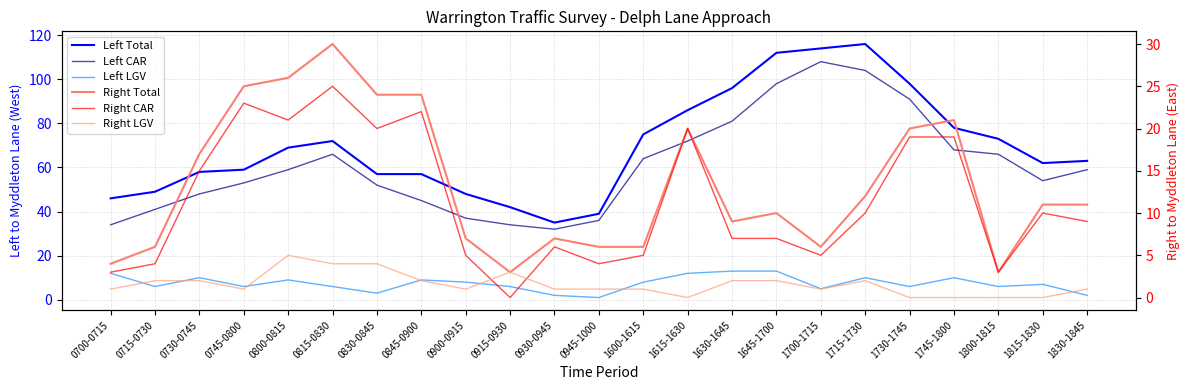

What is the label of the 6th point from the right?

1715-1730